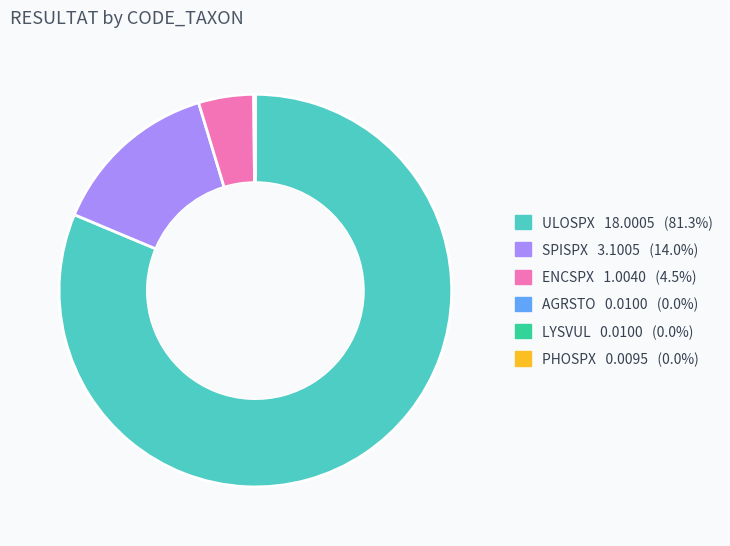

Which slice is the largest?

ULOSPX